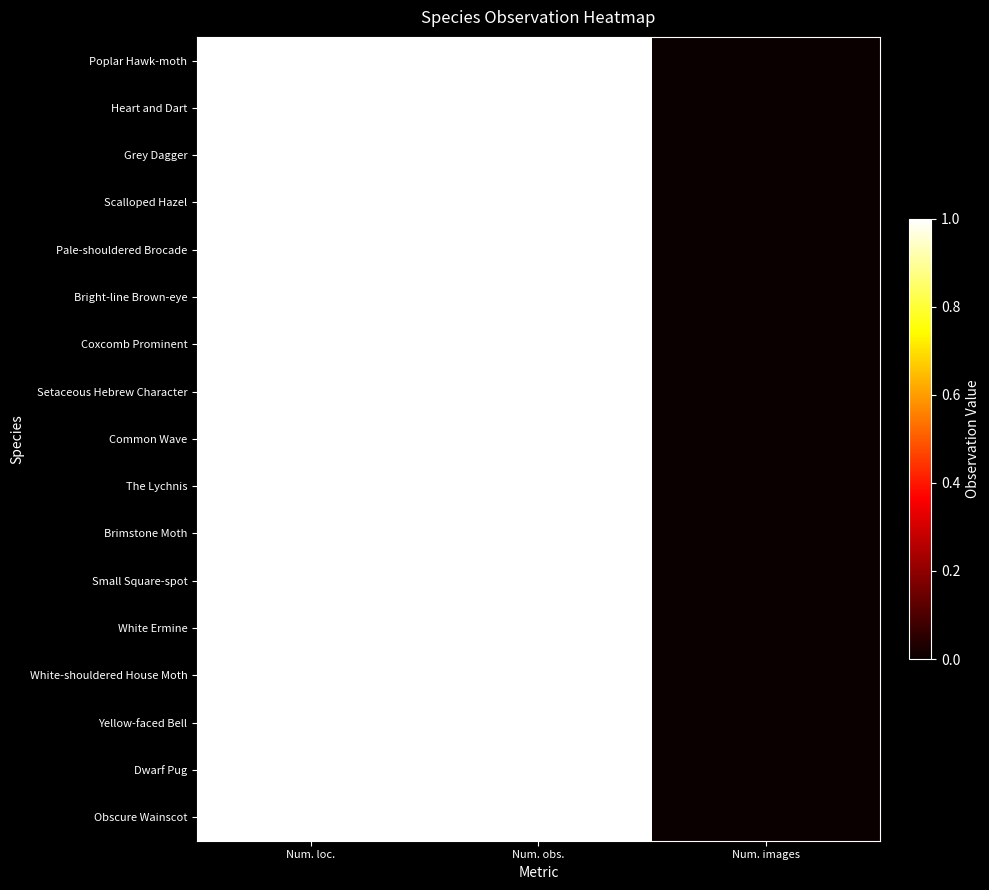

How many categories are shown in the chart?

3